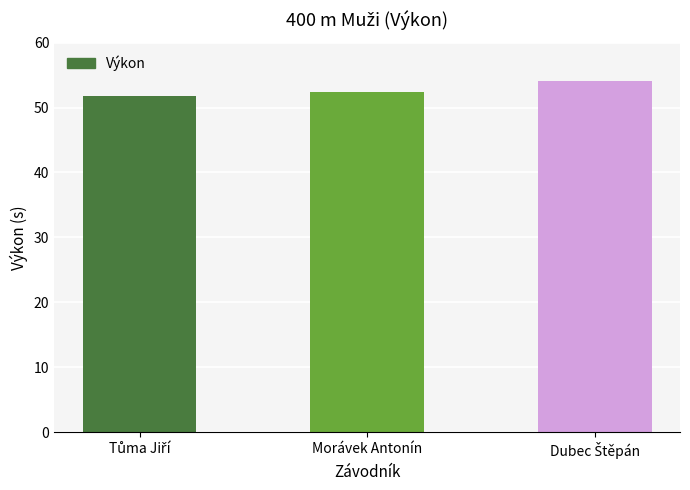

What is the label of the 2nd bar from the left?

Morávek Antonín